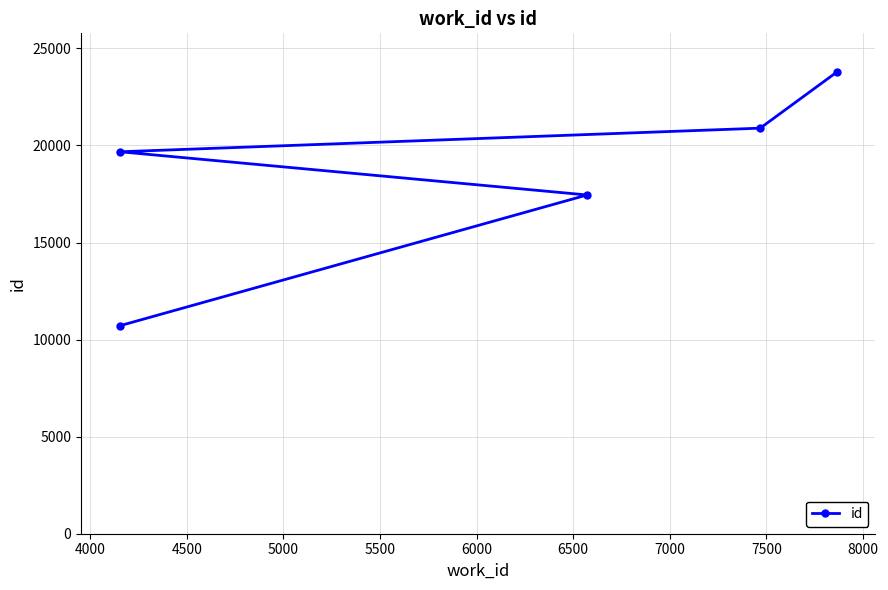

True or false: there are more than 0 points higher than both neighbors.

False